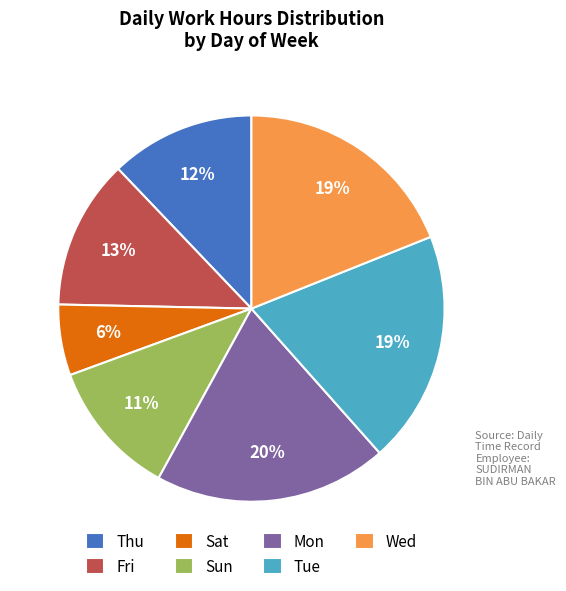

What is the smallest slice in the pie chart?

Sat